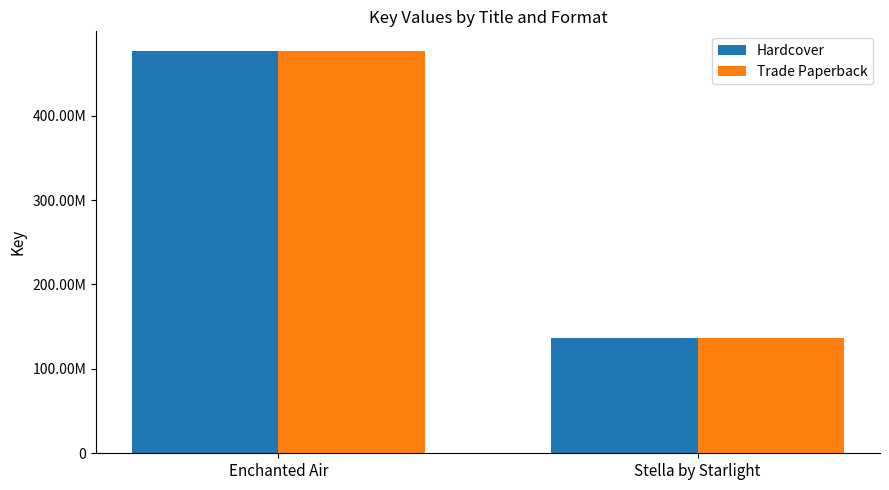

Reading left to right, extract all data points from this chart.

Hardcover: Enchanted Air=476033514	Stella by Starlight=136319476
Trade Paperback: Enchanted Air=476033514	Stella by Starlight=136319476